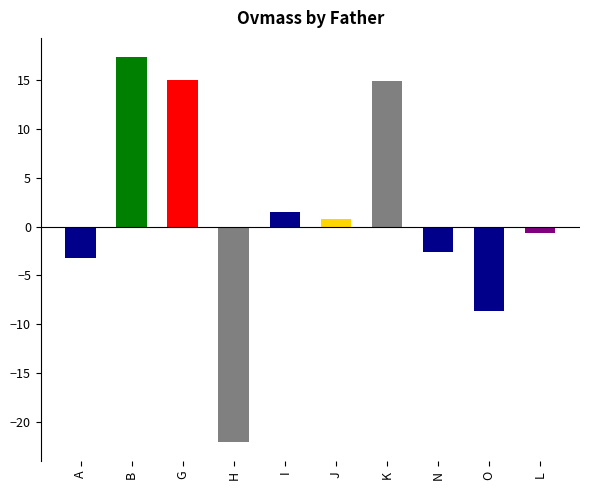

Where does the data first go above 0?

B